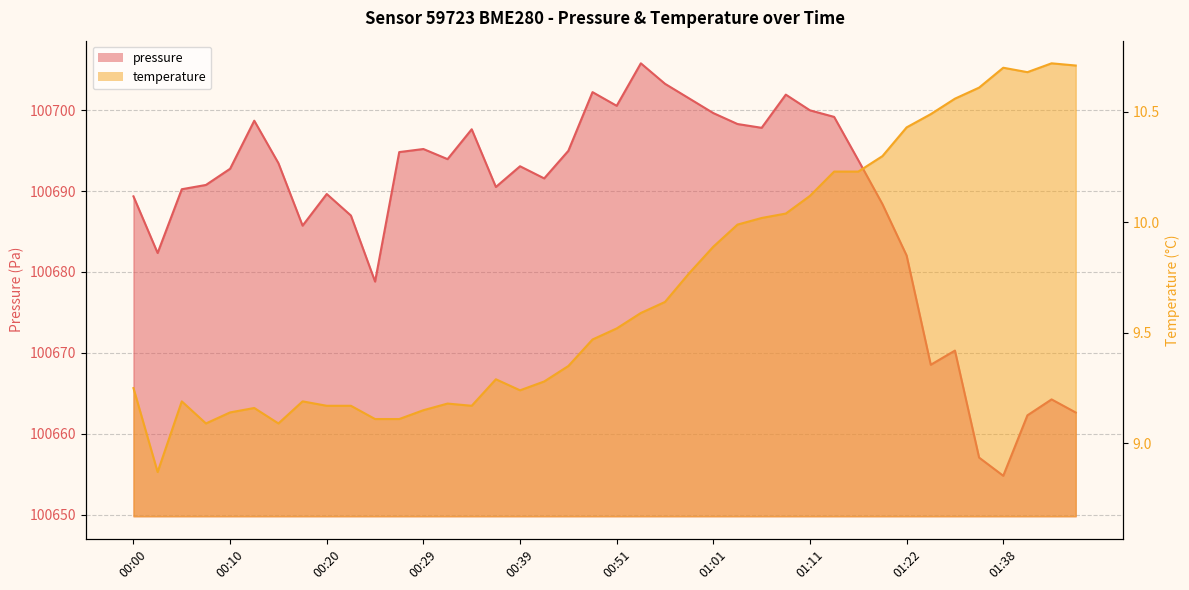

What is the value of the pressure point at the 7th from the left?

100693.4